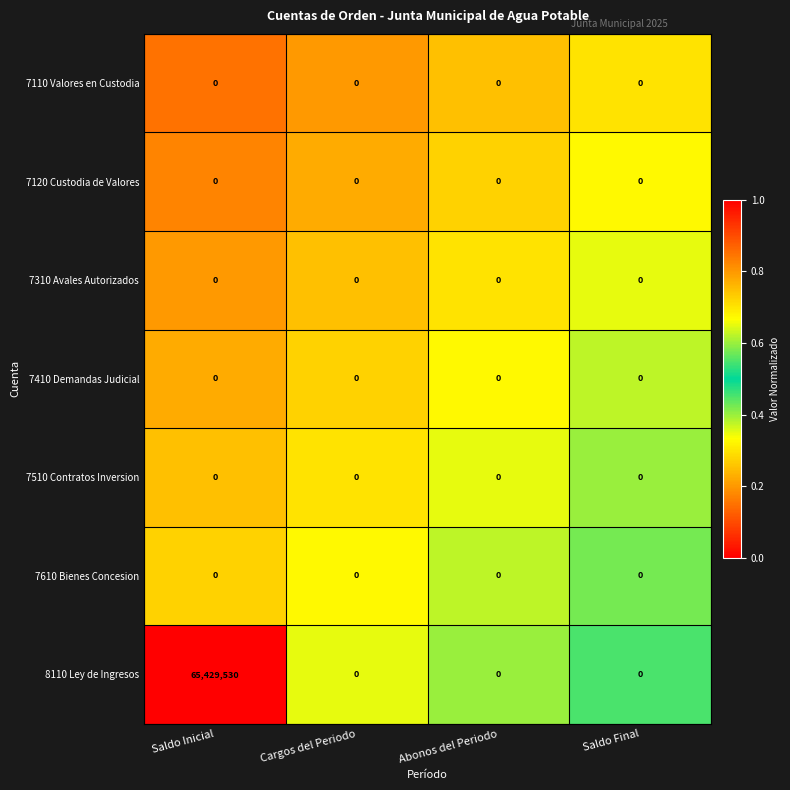

What is the highest value of the 8110 Ley de Ingresos series?

65429530